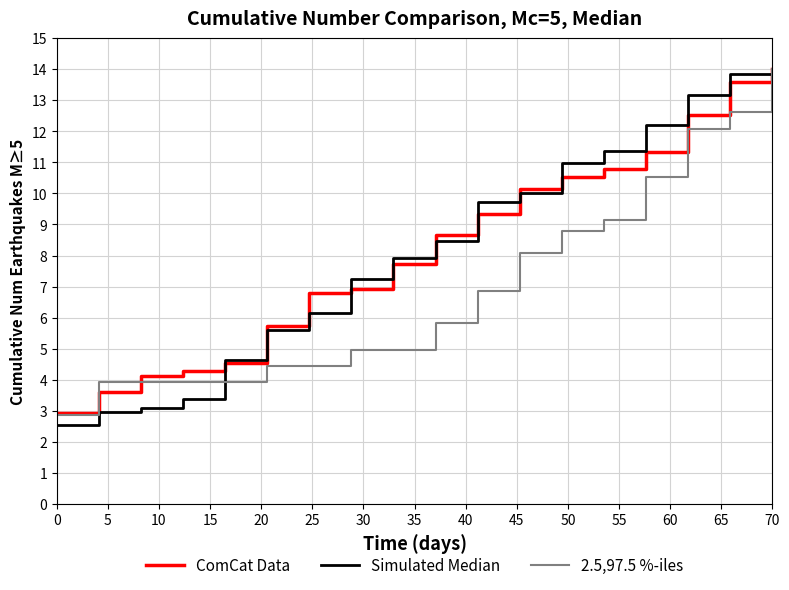

What is the highest value of the 2.5,97.5 %-iles series?

14.0